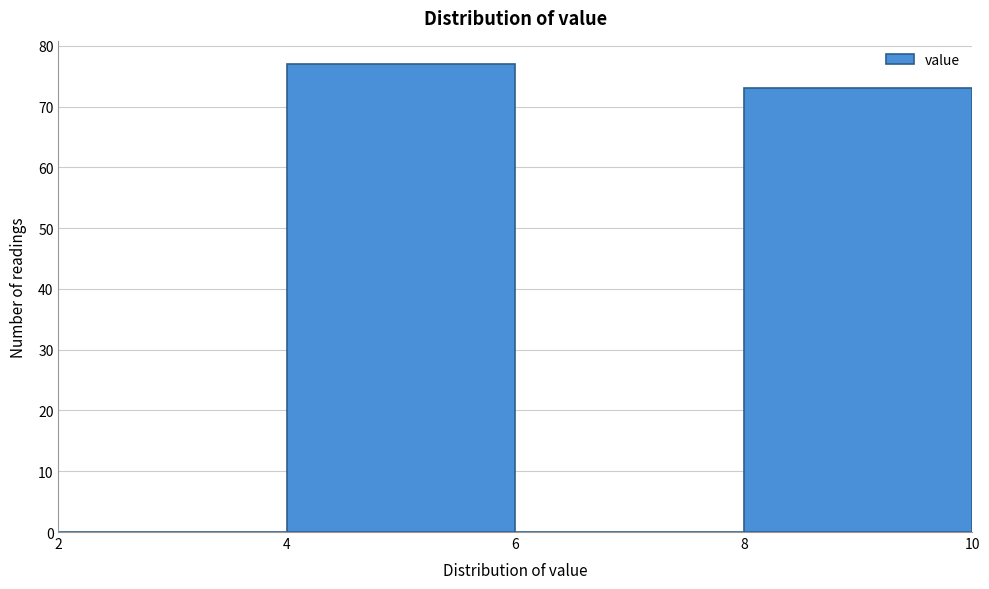

Reading left to right, transcribe this chart: for each bar, give the range it covers on the x-axis and its height. The values are not printed on the chart, so give them approximately, as read against the axis.

2 to 4: 0
4 to 6: 77
6 to 8: 0
8 to 10: 73